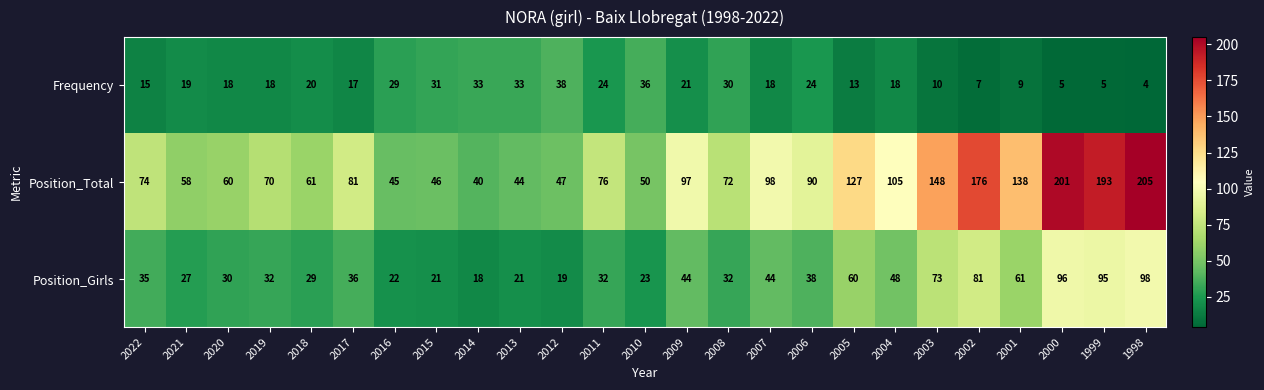

What is the minimum value shown in the chart?

4